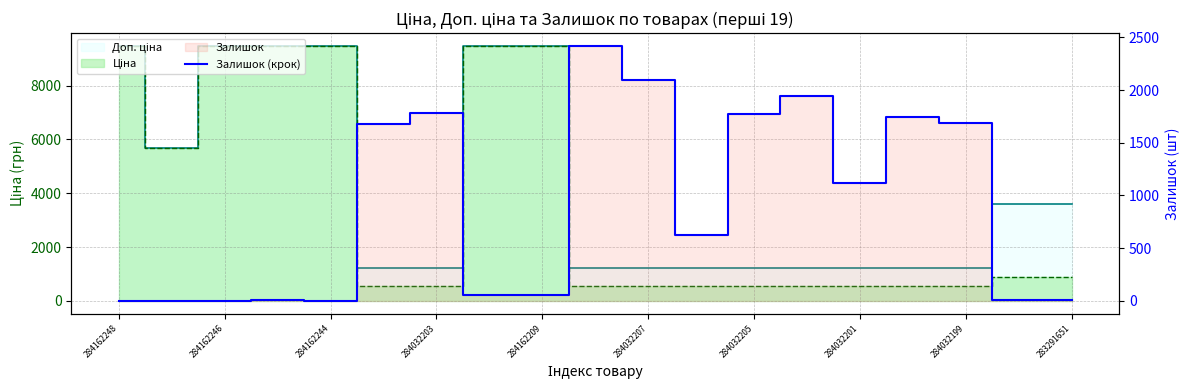

Which has a higher value, 18 or 11?

11